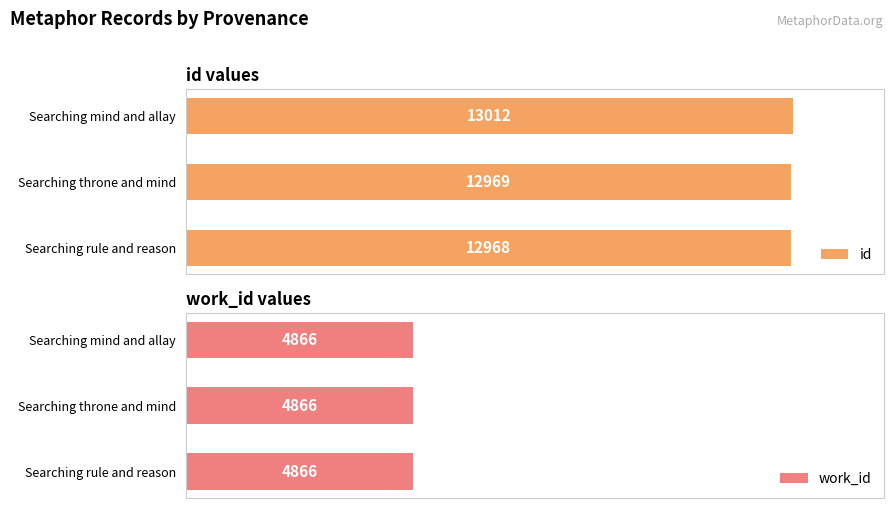

Rank the categories by id value from lowest to highest.

Searching rule and reason, Searching throne and mind, Searching mind and allay